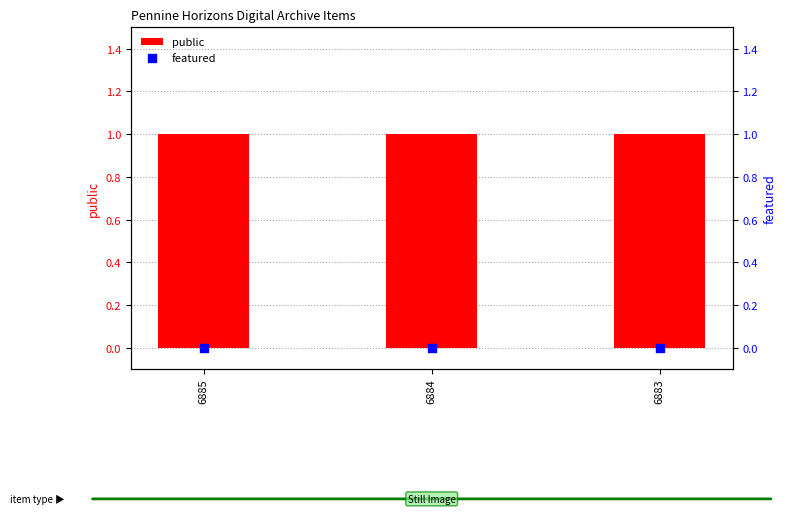

Which series has the largest total across all categories?

public